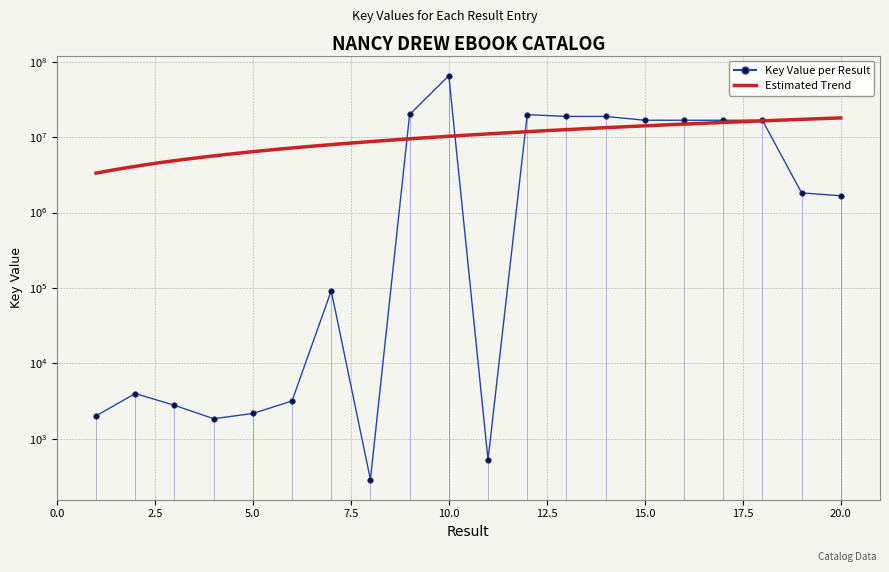

How many interior local peaks (higher than both neighbors) does the data have?

5